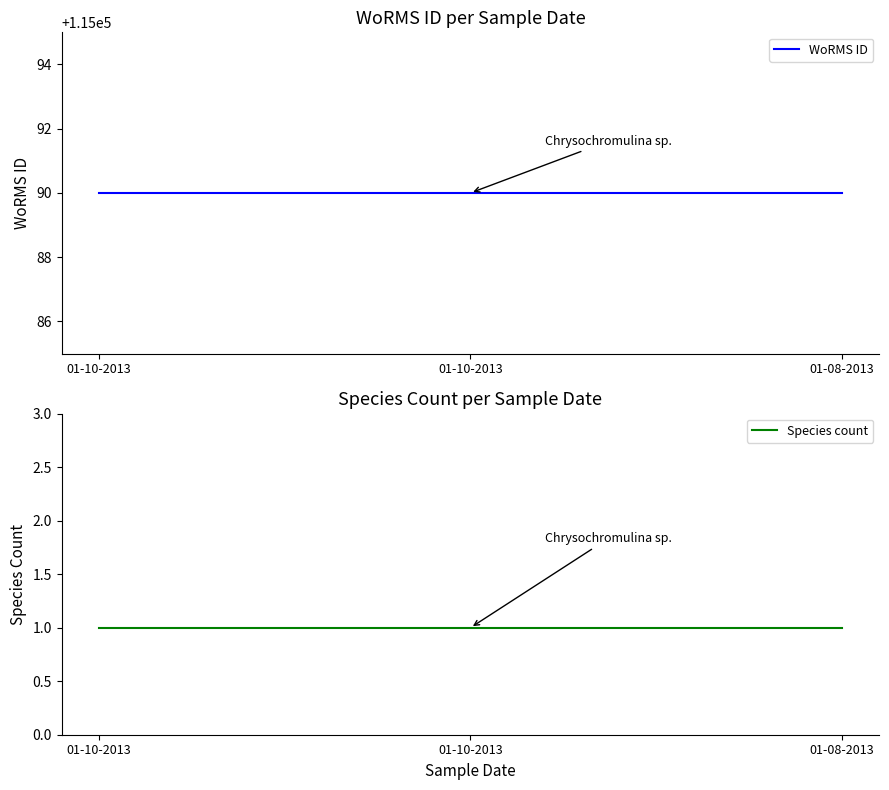

What is the maximum value for Species count?

1